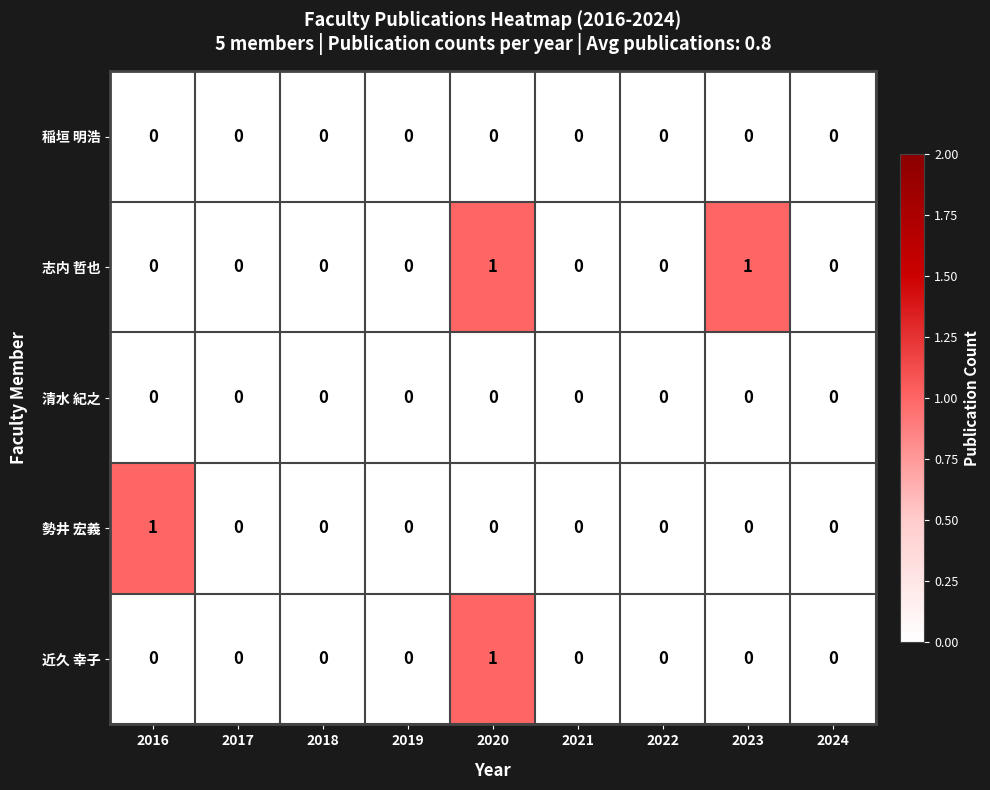

The value of 稲垣 明浩 at 2021 is 0. True or false?

True